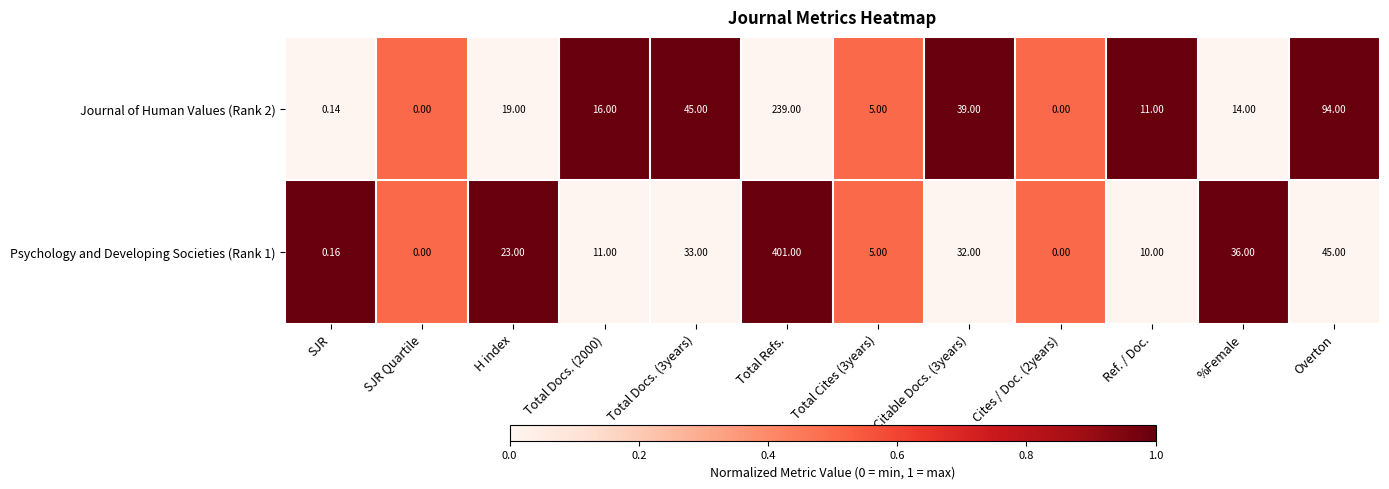

Which category has the highest value in the Journal of Human Values (Rank 2) series?

Total Refs.